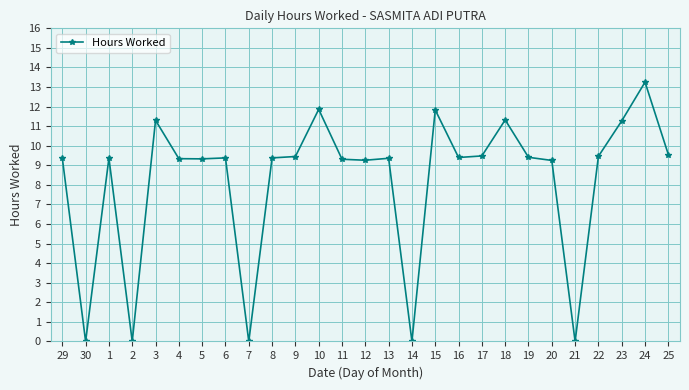

What is the value of the 27th point from the left?

9.6